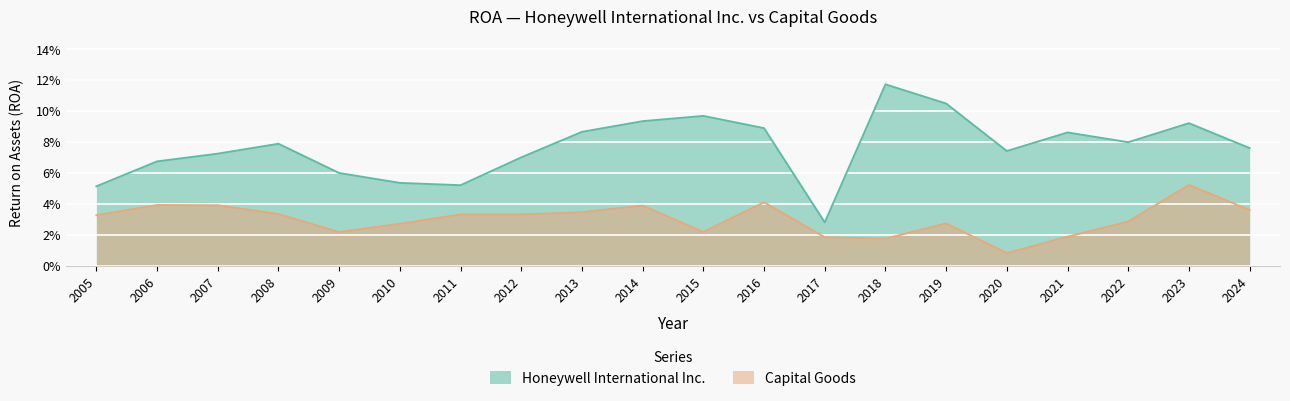

The value of Honeywell International Inc. at 2020 is 0.0. True or false?

False